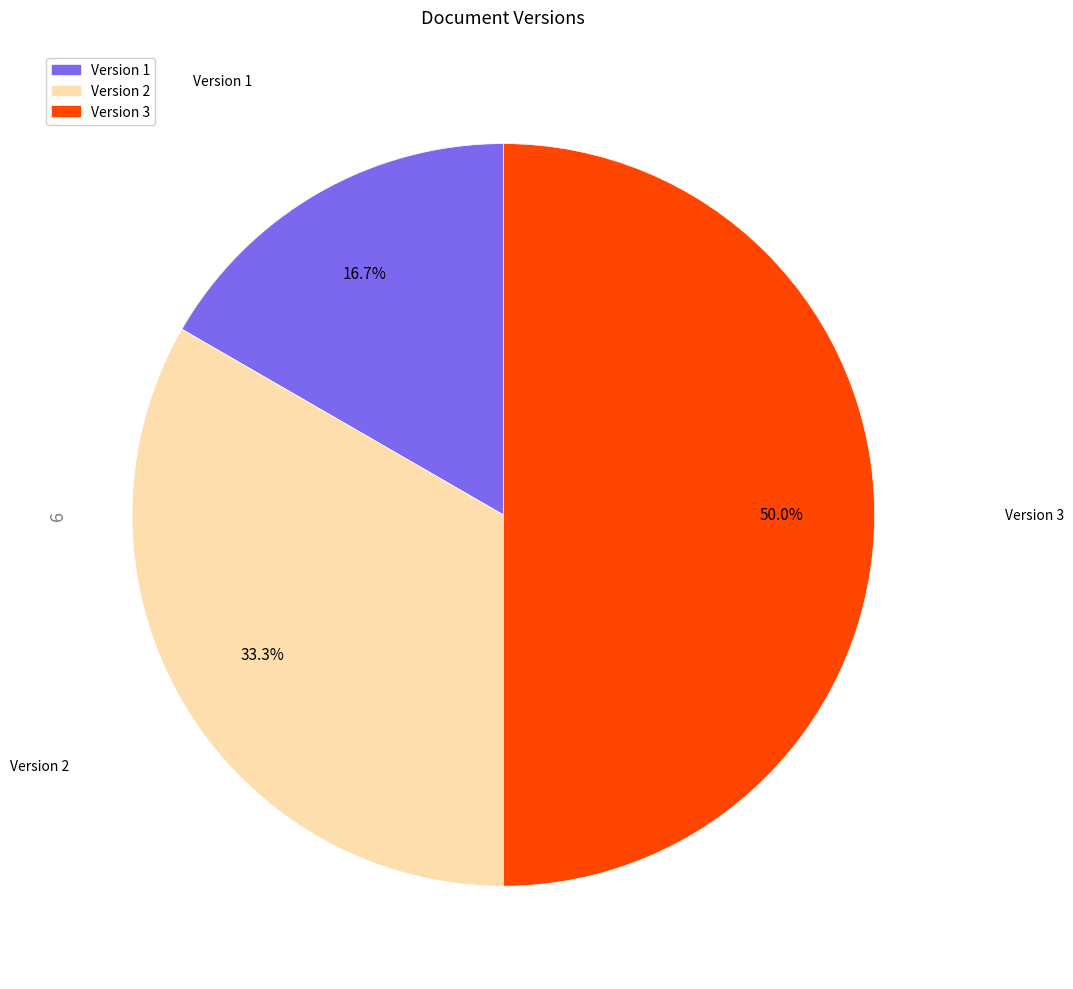

Which category has the biggest portion of the pie?

Version 3